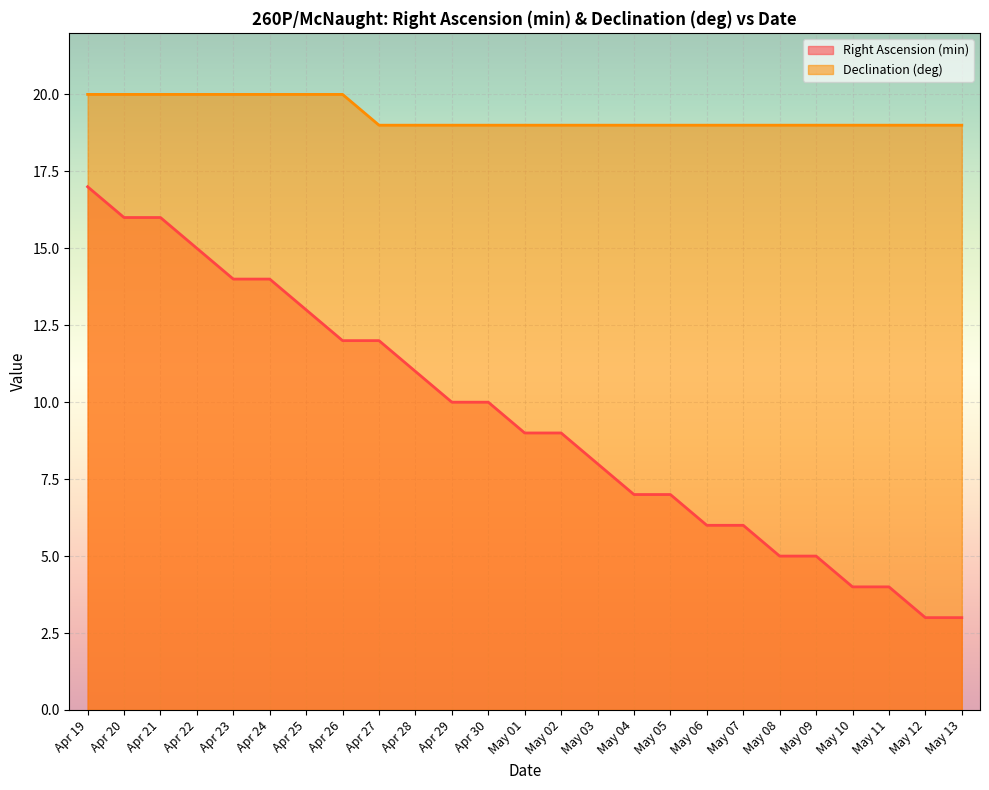

At which label does Right Ascension (min) reach its minimum?

May 12